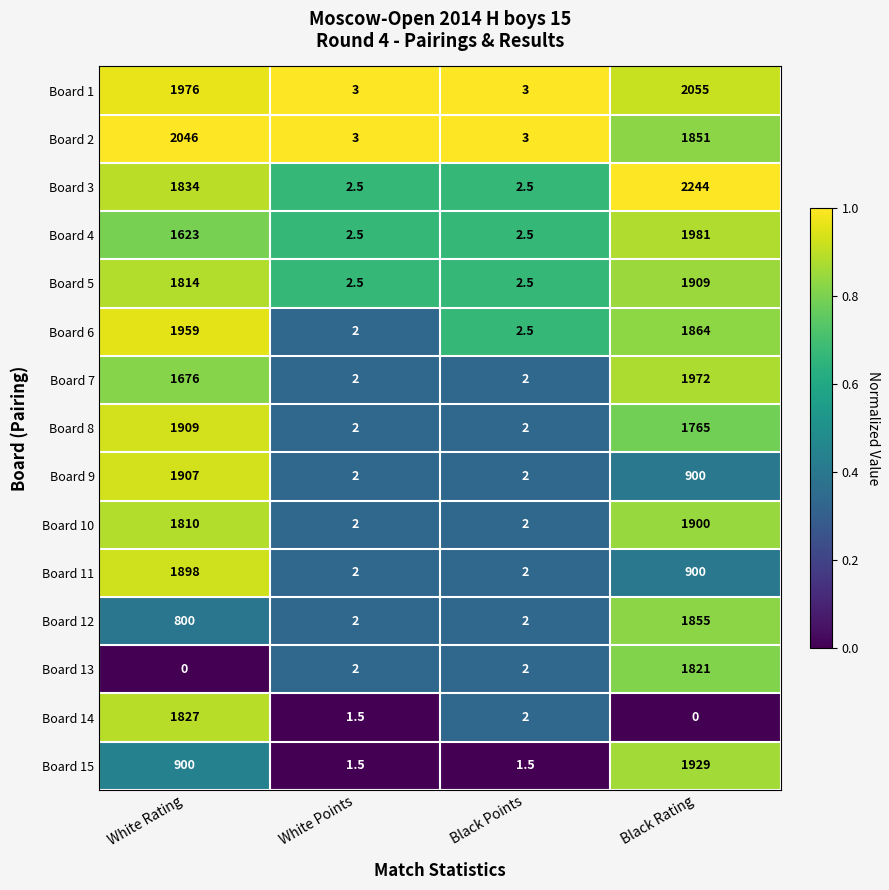

At which category is the sum across all series the highest?

Black Rating